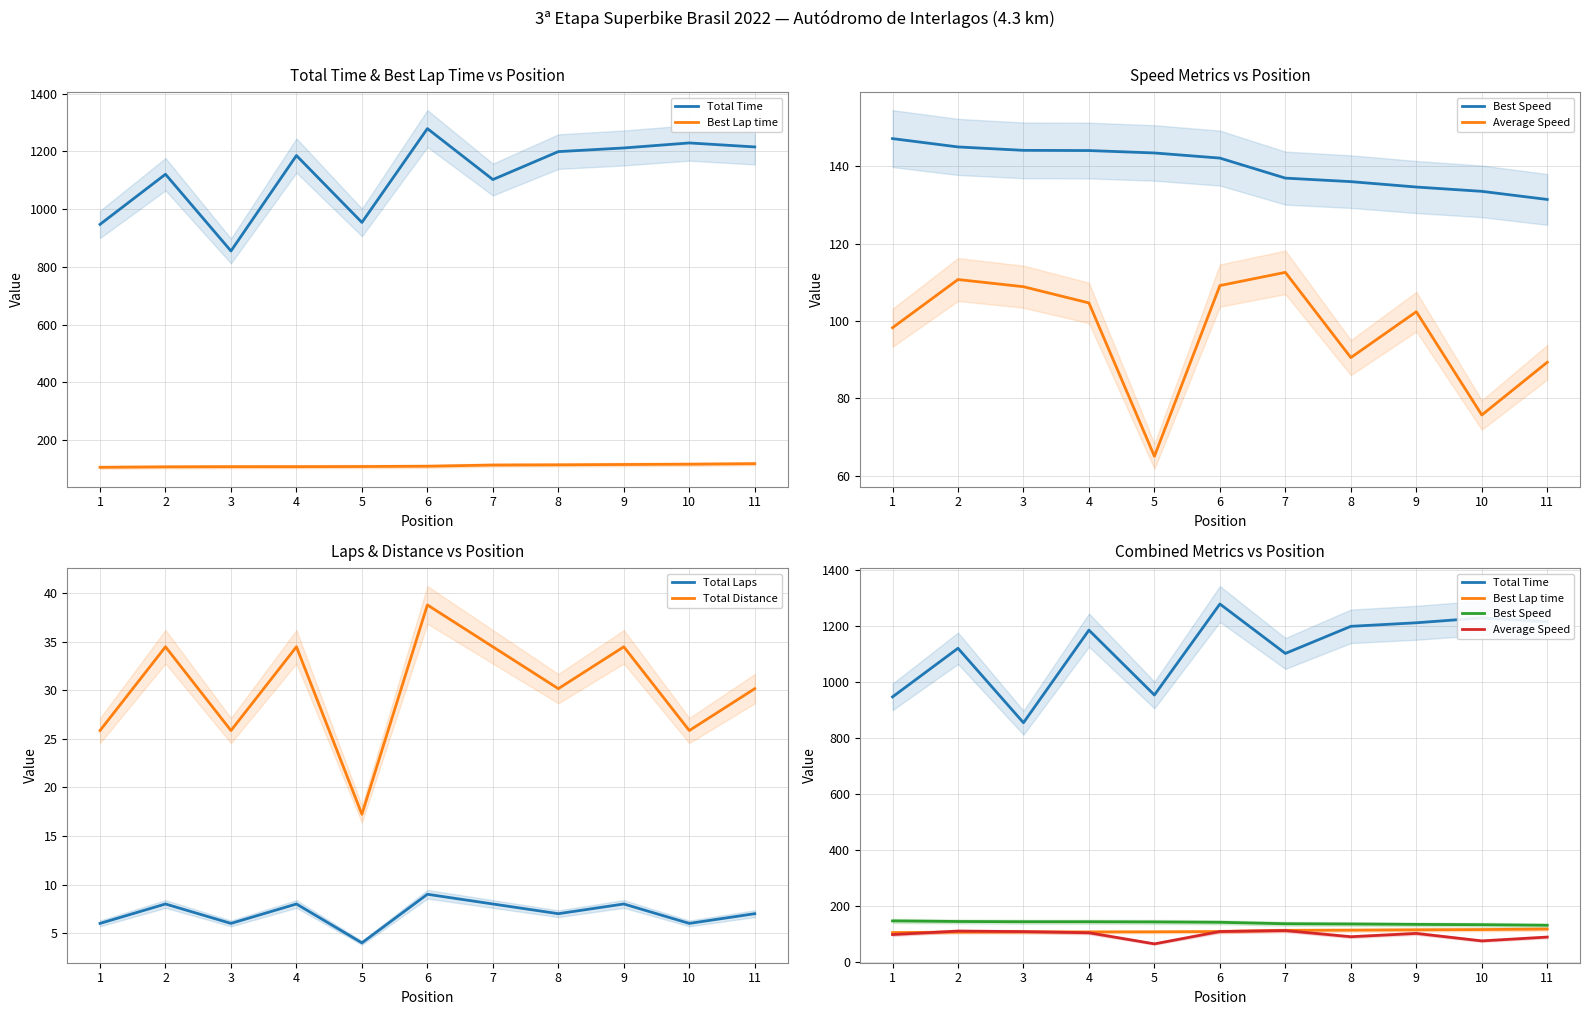

How many Total Laps values are between 6 and 8?

9